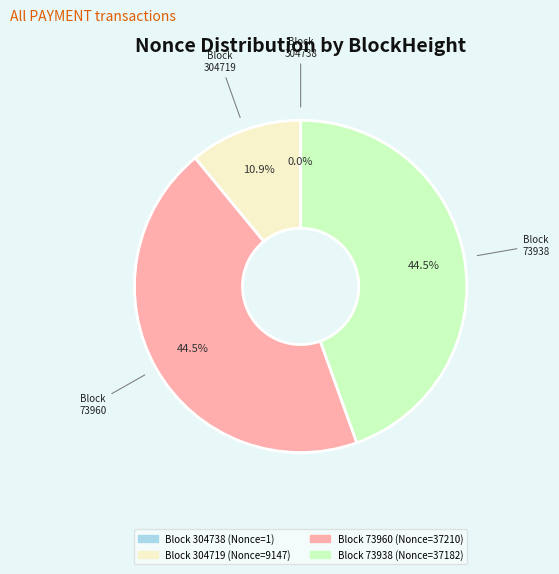

Does any single category account for the majority?

No